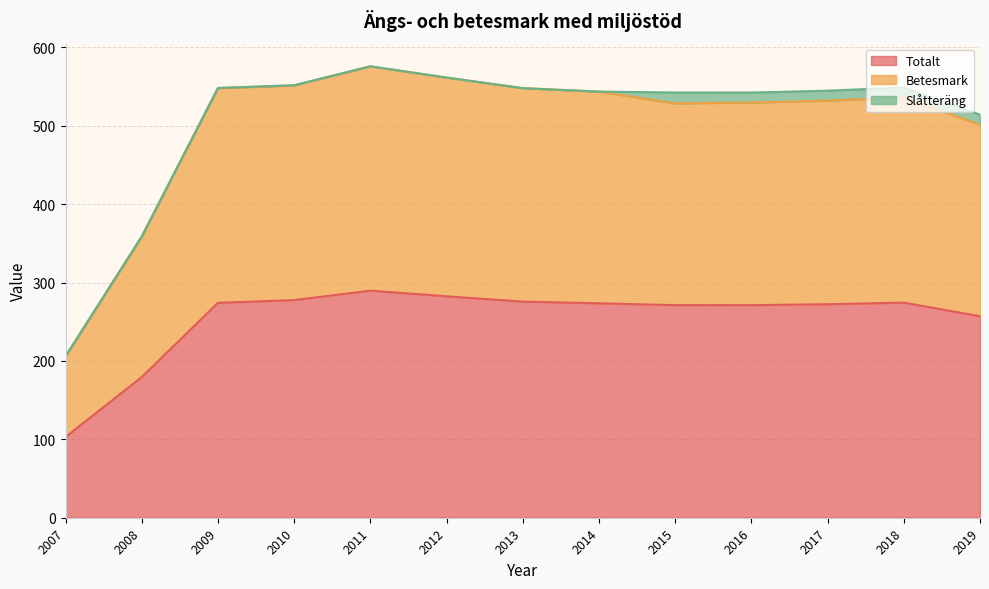

True or false: Totalt has a value of 103.0 at 2007.

True